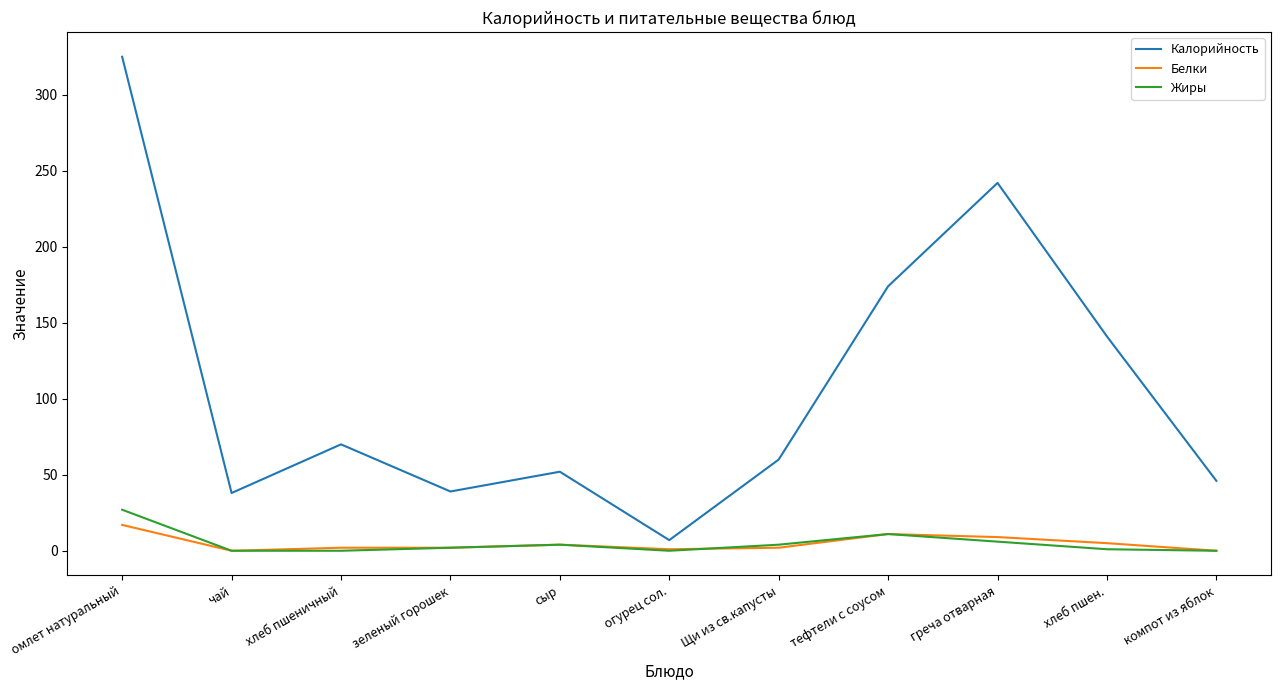

The value of Жиры at зеленый горошек is 2. True or false?

True